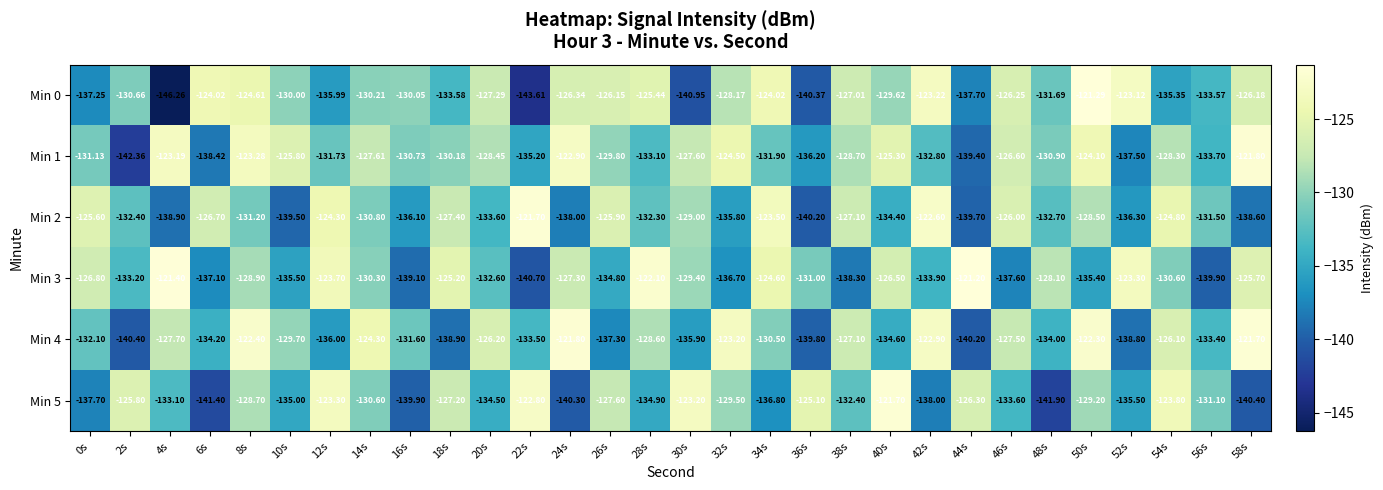

Is the value of Min 2 at 0s greater than the value of Min 0 at 8s?

No